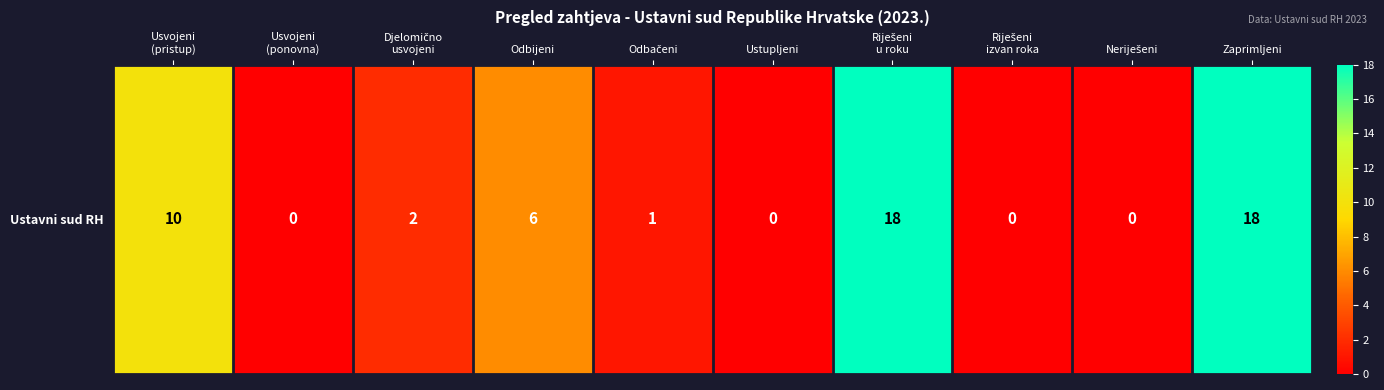

Reading right to left, list all the values displayed in this chart.

Zaprimljeni=18	Neriješeni=0	Riješeni
izvan roka=0	Riješeni
u roku=18	Ustupljeni=0	Odbačeni=1	Odbijeni=6	Djelomično
usvojeni=2	Usvojeni
(ponovna)=0	Usvojeni
(pristup)=10